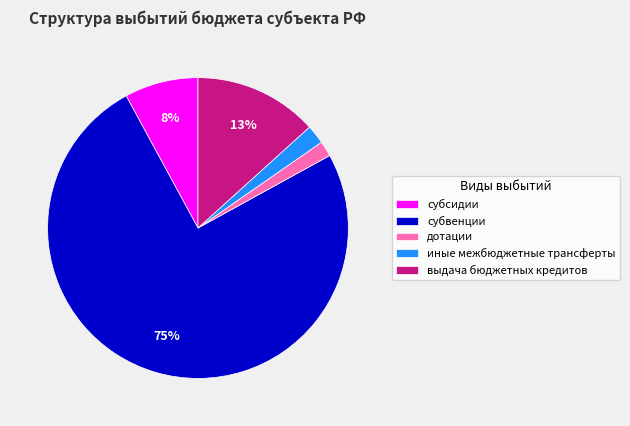

Count the number of slices in the pie.

5